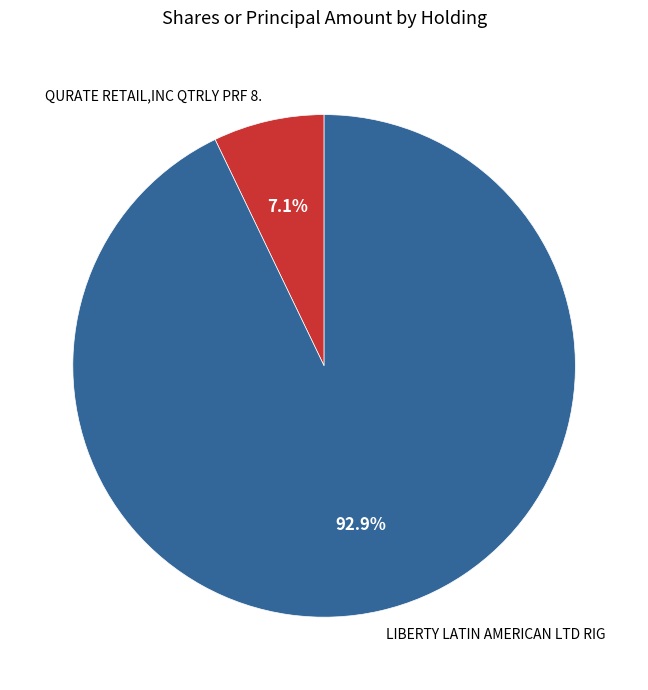

True or false: QURATE RETAIL,INC QTRLY PRF 8. accounts for 99% of the total.

False